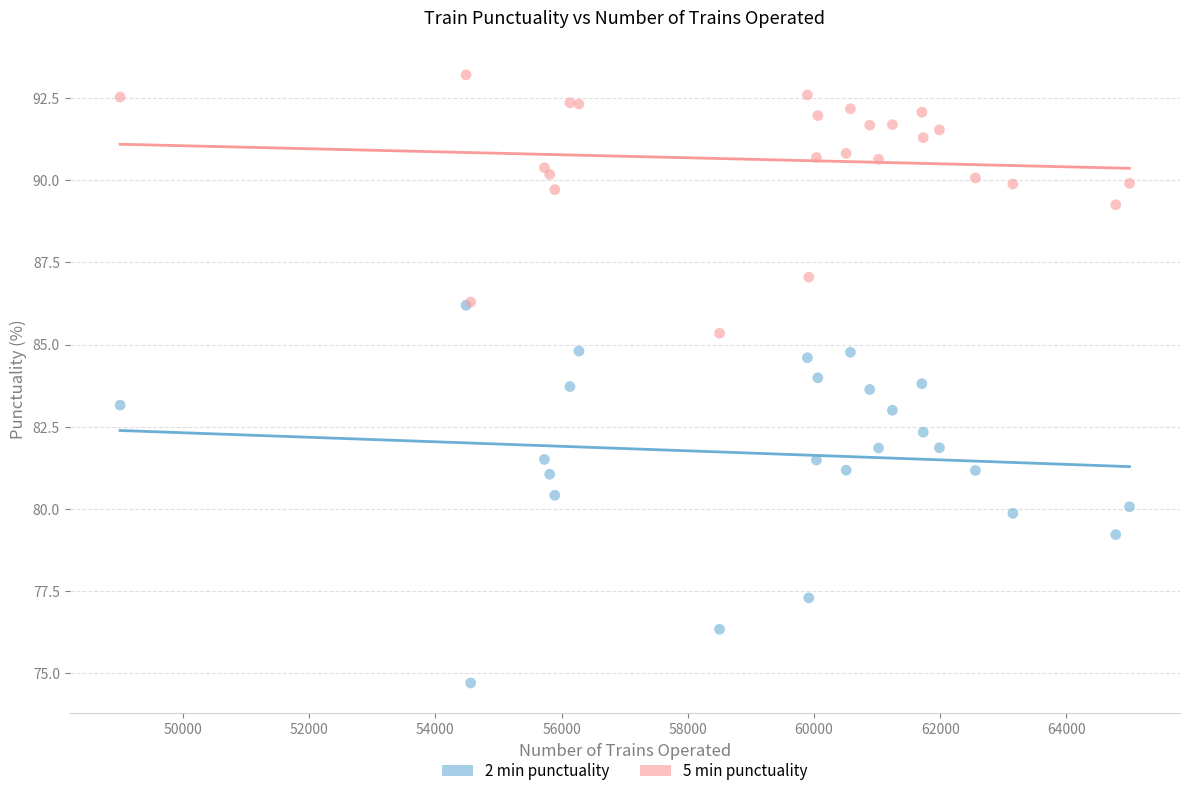

What are all the series names shown in the legend?

2 min punctuality, 5 min punctuality